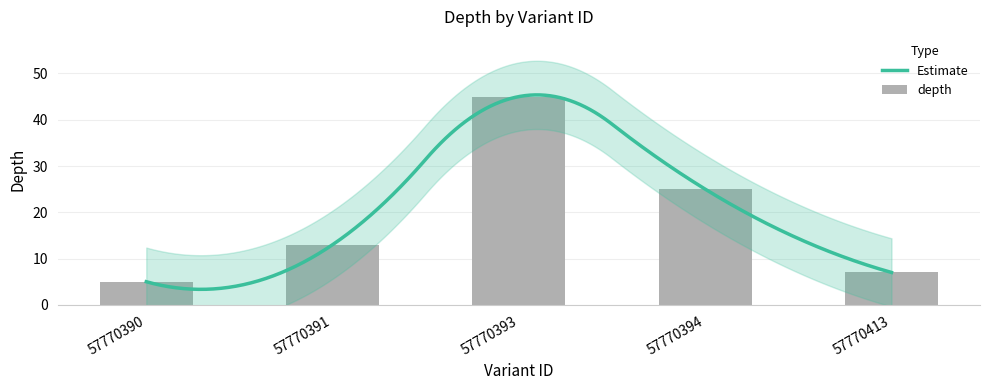

Does the chart contain any negative values?

No